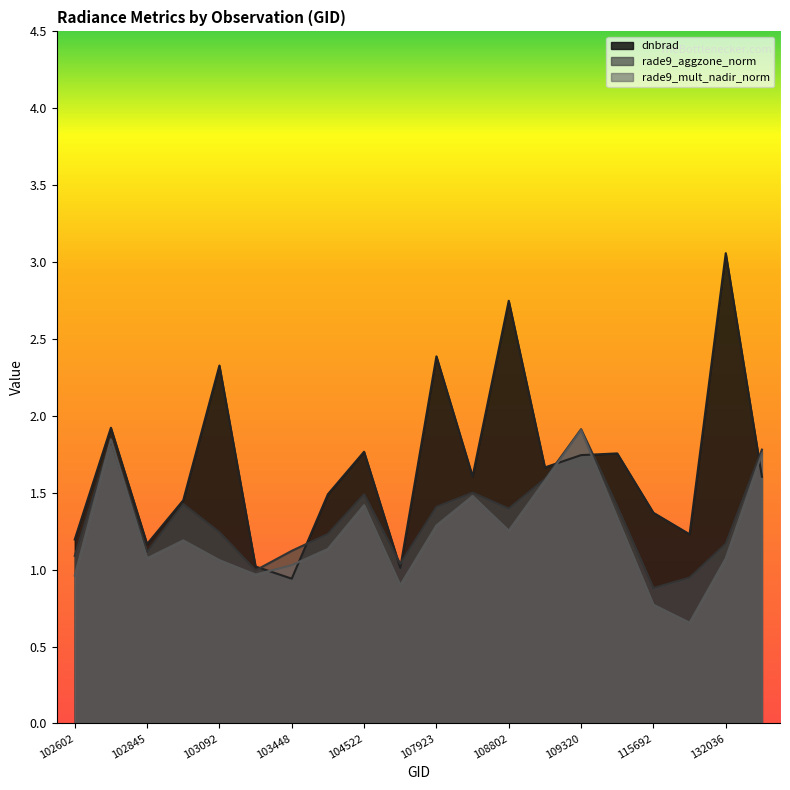

At which label does rade9_mult_nadir_norm reach its minimum?

132023